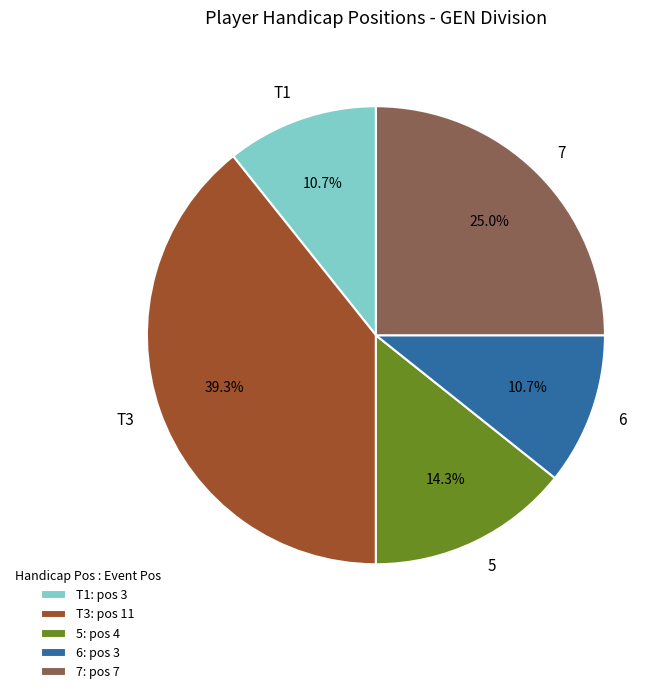

Is it true that 6 is 11% of the pie?

True